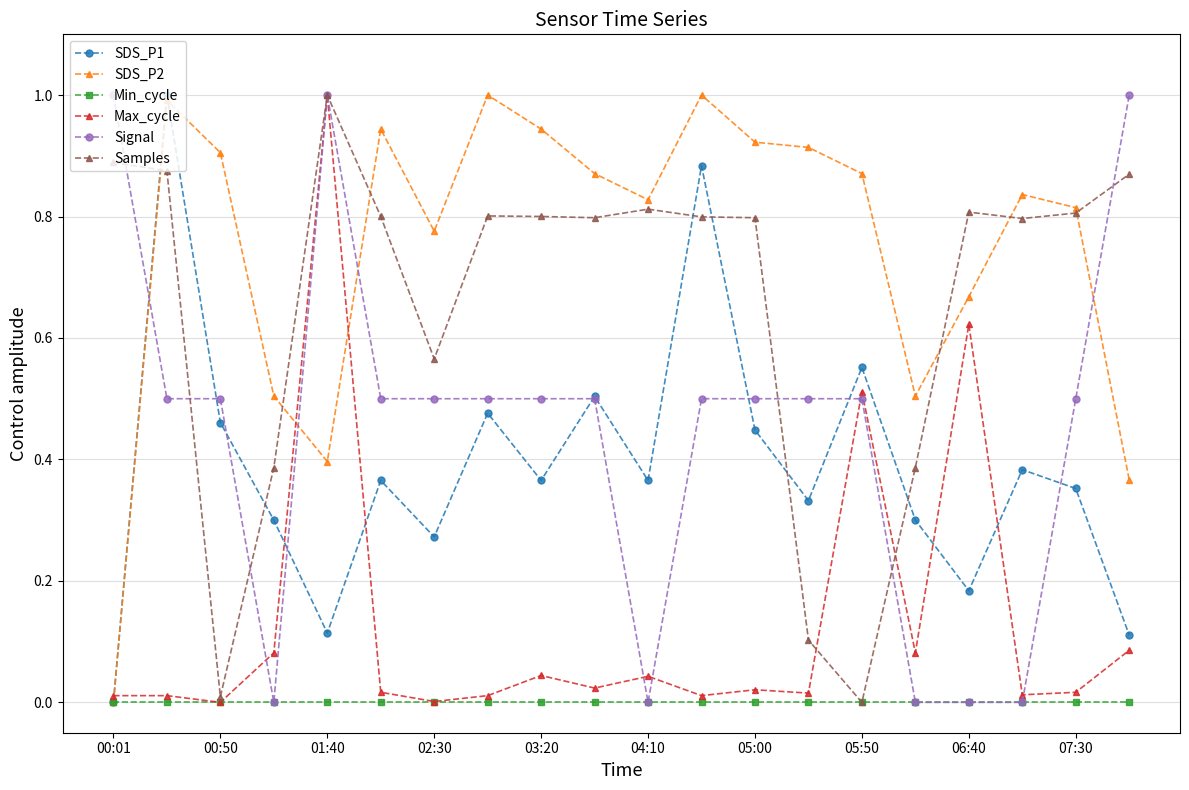

True or false: SDS_P1 and Samples intersect in this chart.

True